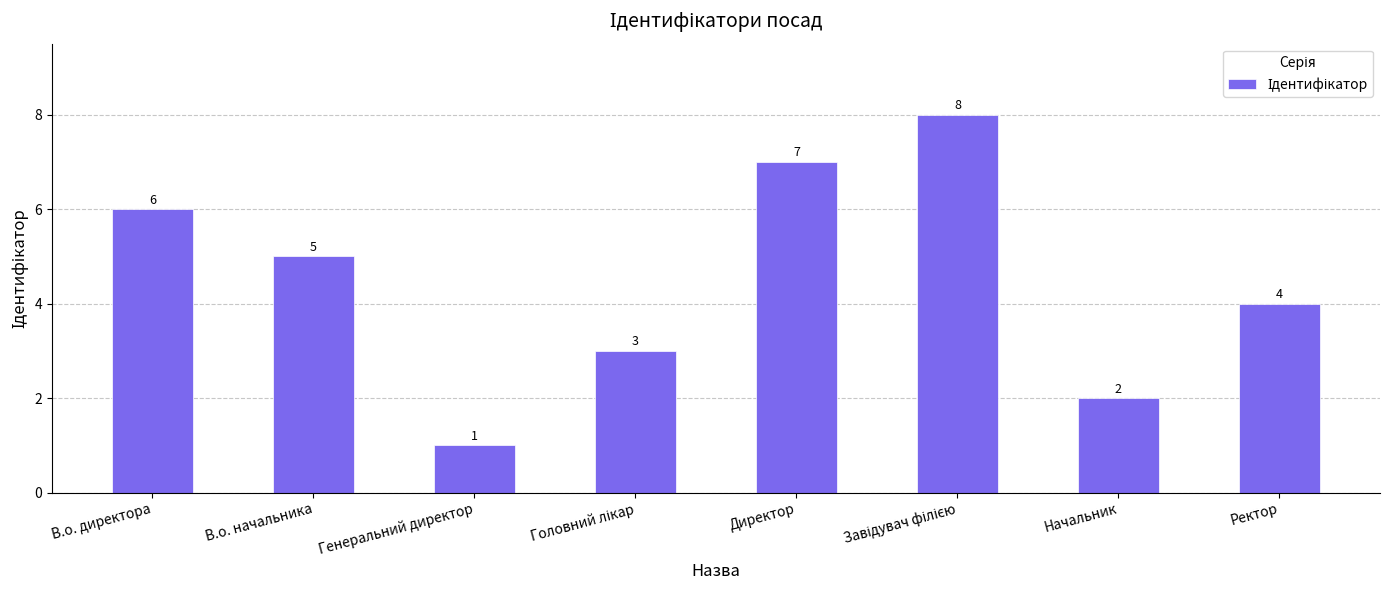

Is it true that the value at Ректор is 4?

True